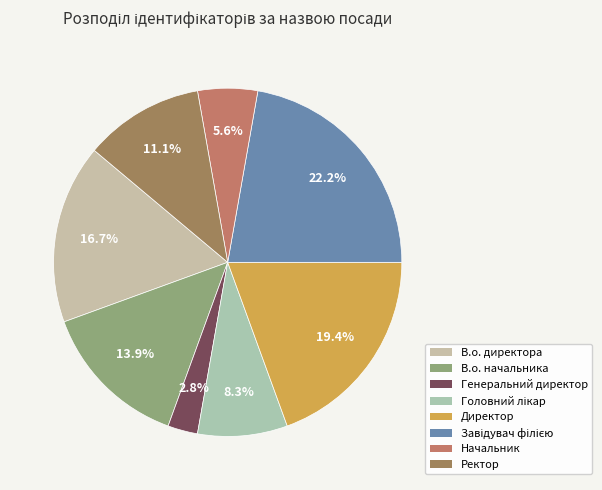

Which category has the smallest portion of the pie?

Генеральний директор